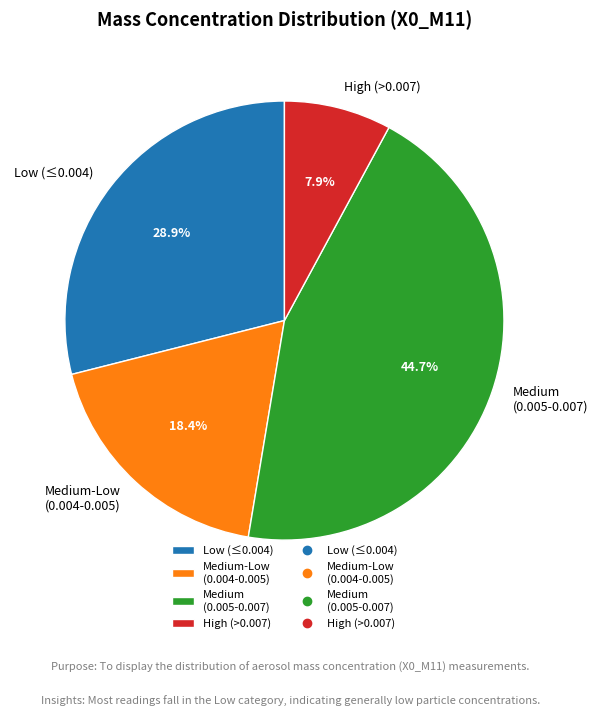

What portion of the pie excludes Medium-Low (0.004-0.005)?

81.6%